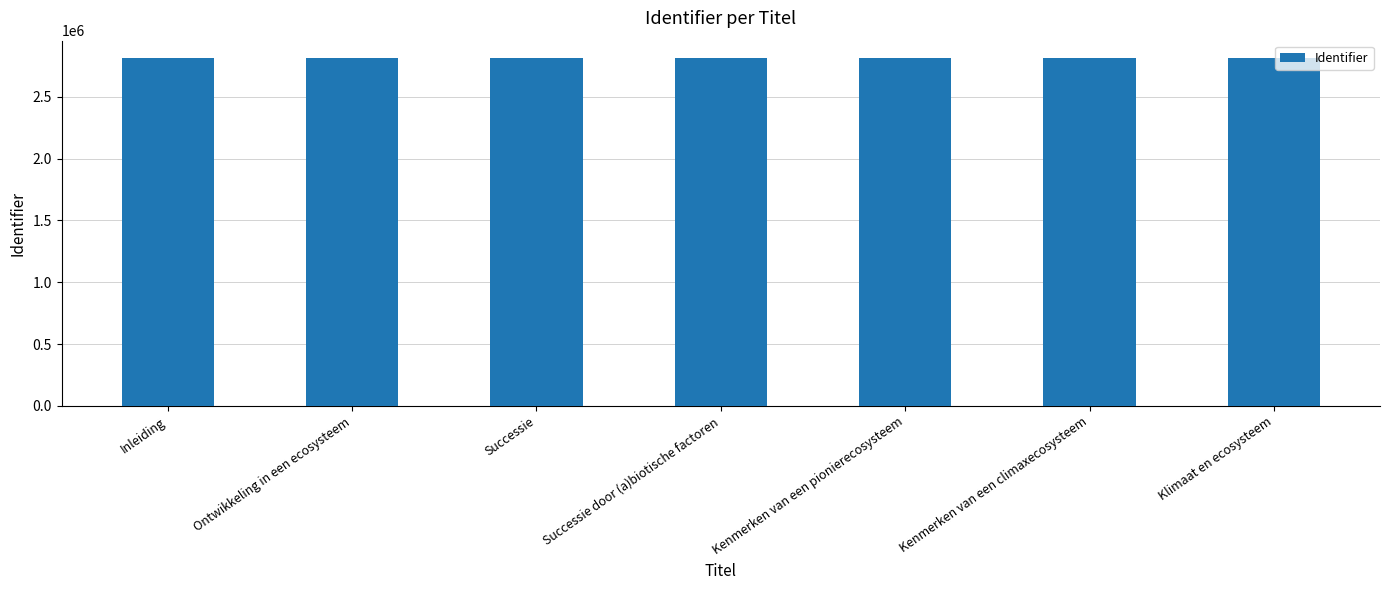

What is the maximum value shown in the chart?

2813894